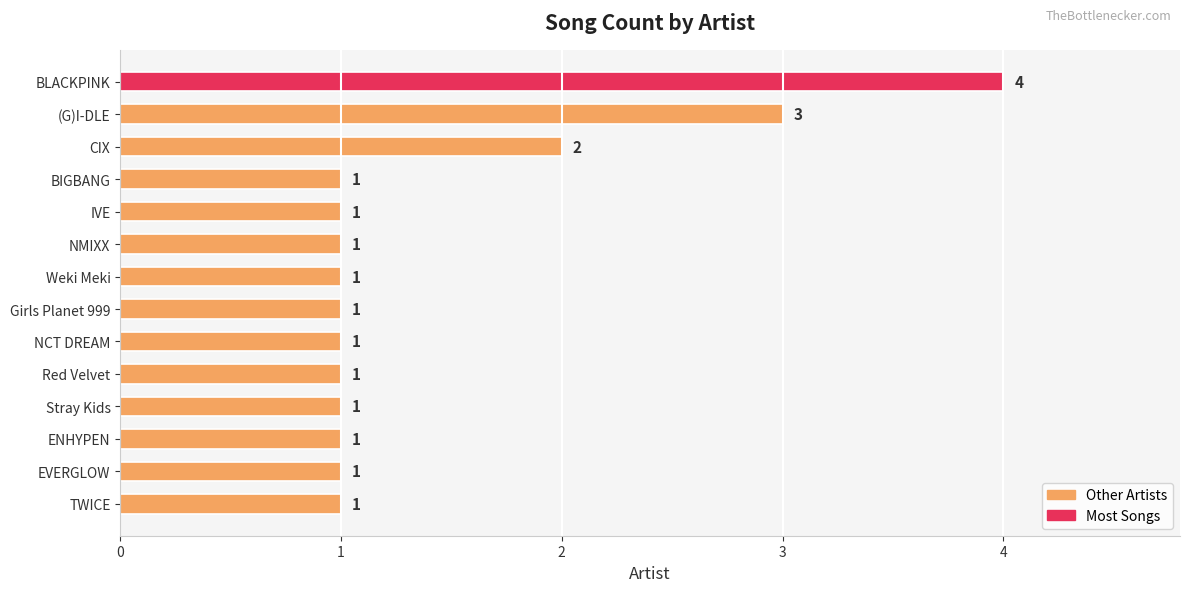

How many categories are shown in the chart?

14